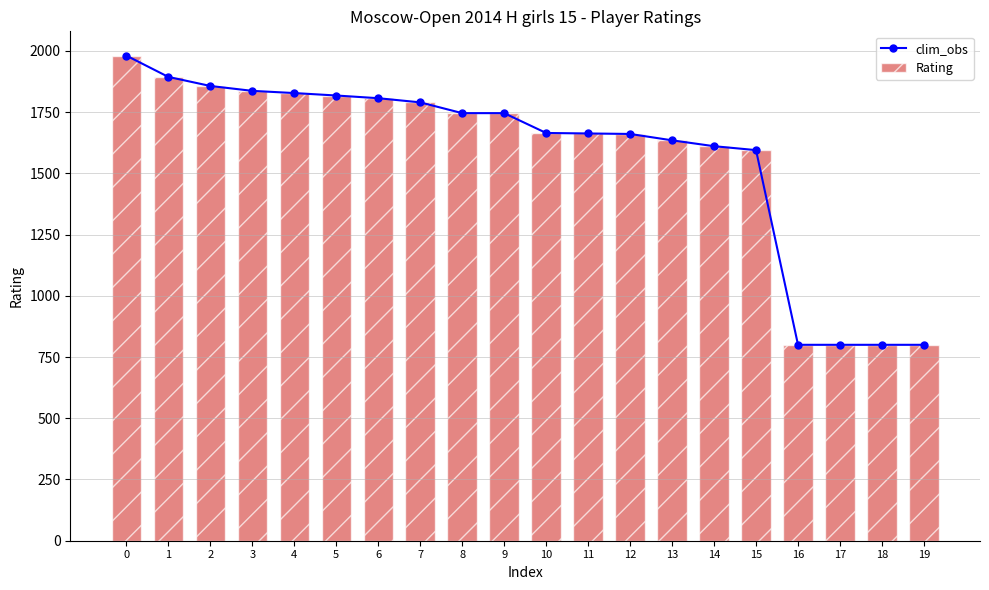

The Rating series shows 1790 at 7. True or false?

True